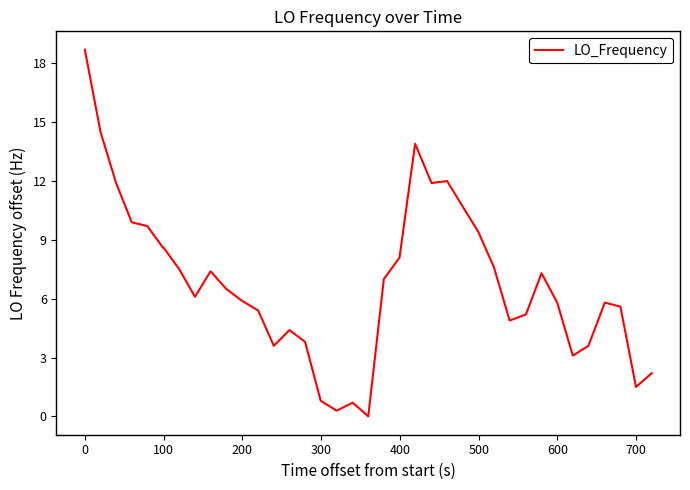

What is the difference between the maximum and minimum values?

18.7